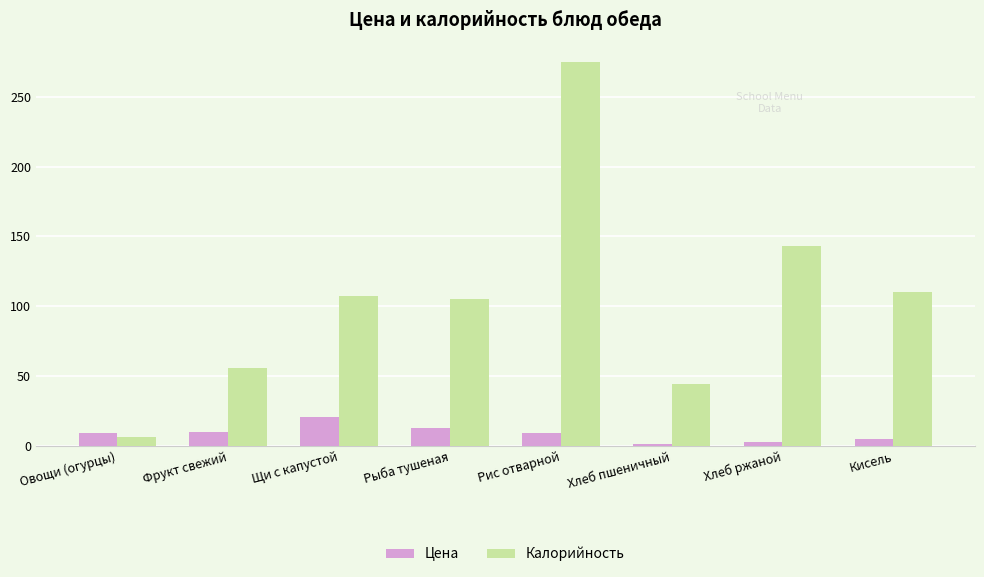

What is the average value of the Цена series?

8.8